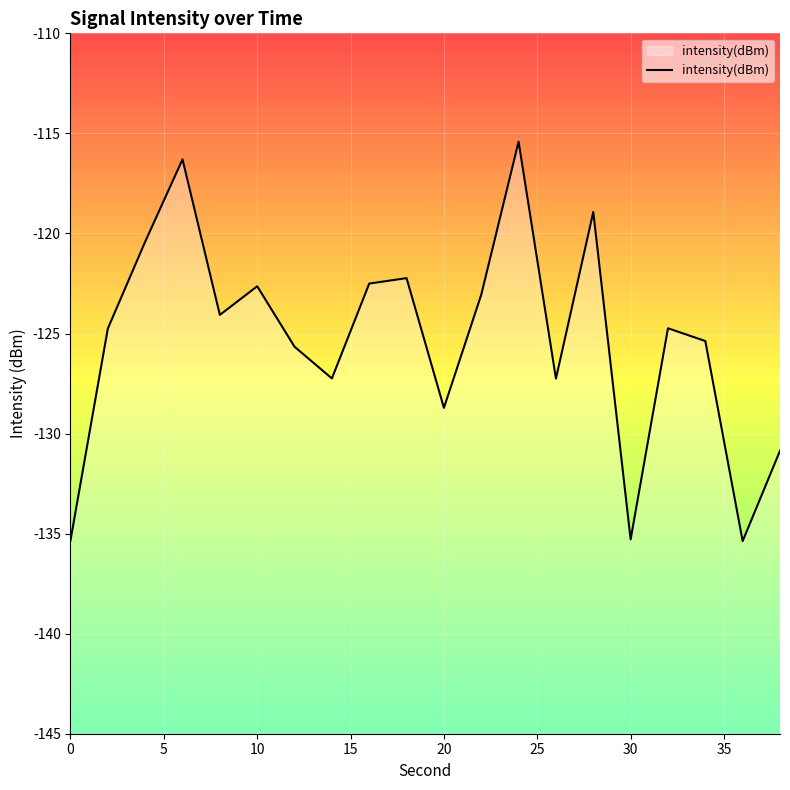

What is the lowest value of the intensity(dBm) series?

-135.4